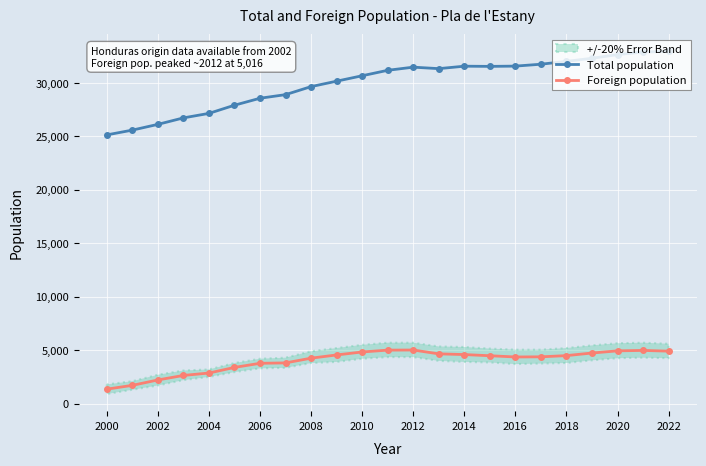

True or false: Total population and Foreign population cross at least once.

False